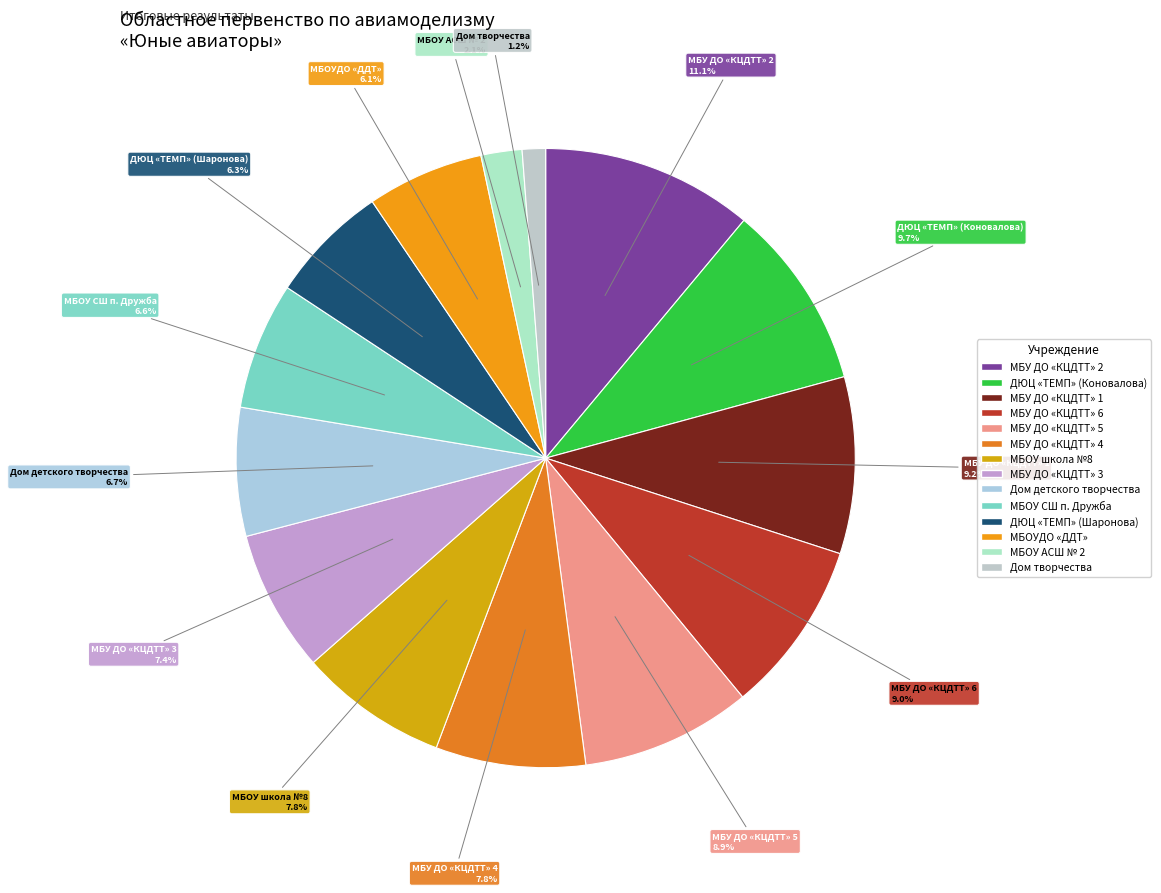

What percentage is the МБОУ АСШ № 2 slice, to the nearest percent?

2%